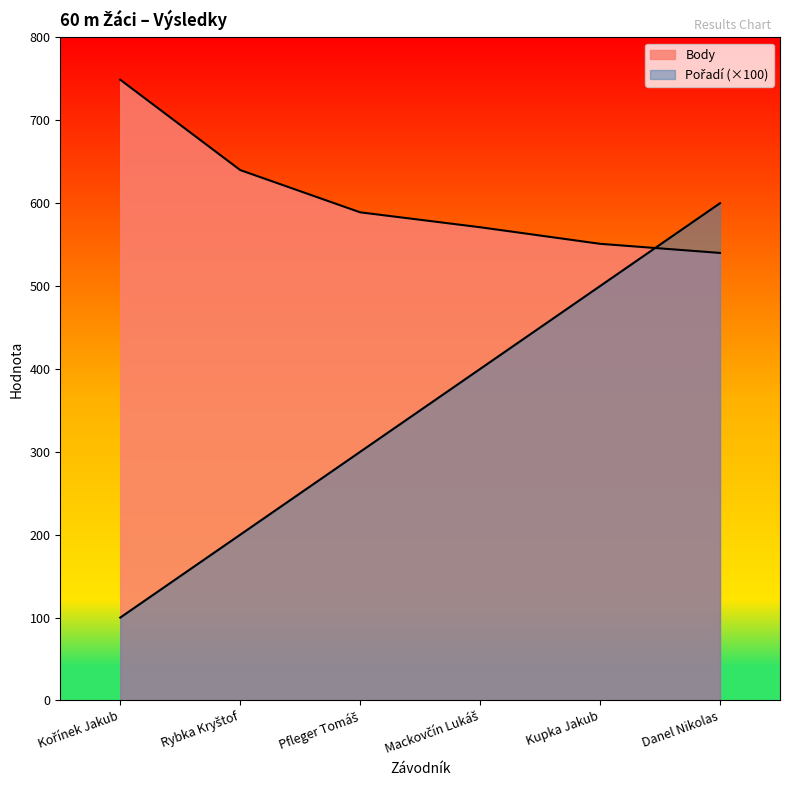

At which category is the sum across all series the highest?

Danel Nikolas